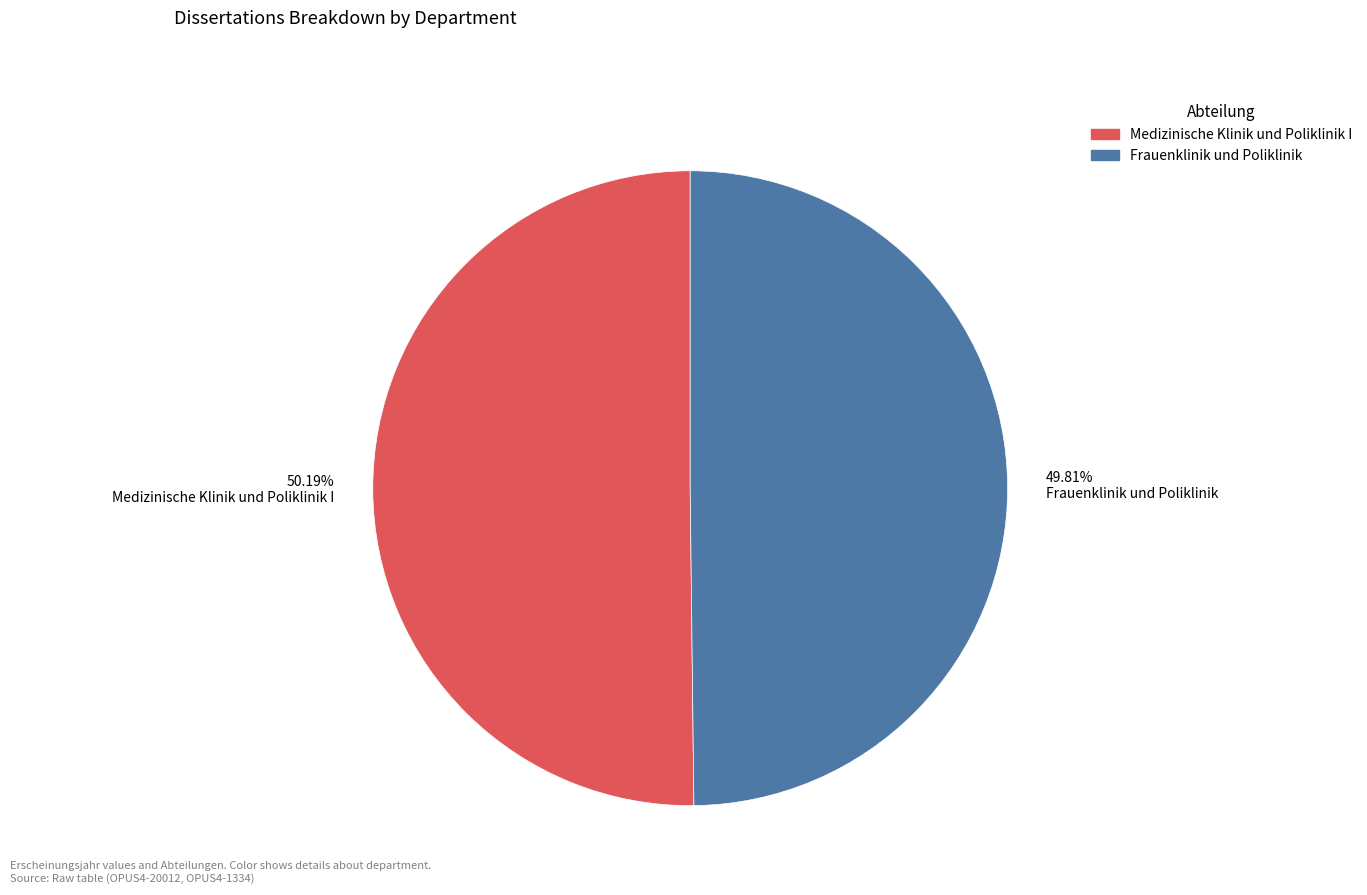

Does any single category account for the majority?

Yes